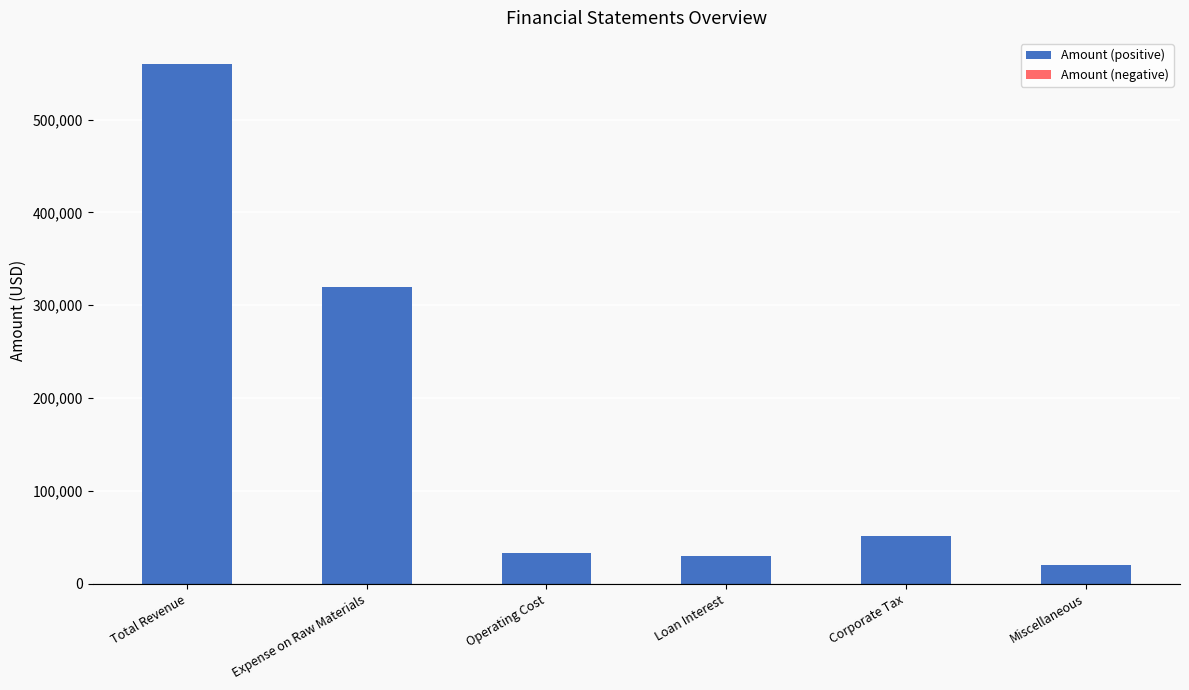

Approximately how many times larger is the value at Operating Cost compared to Expense on Raw Materials?

0.1